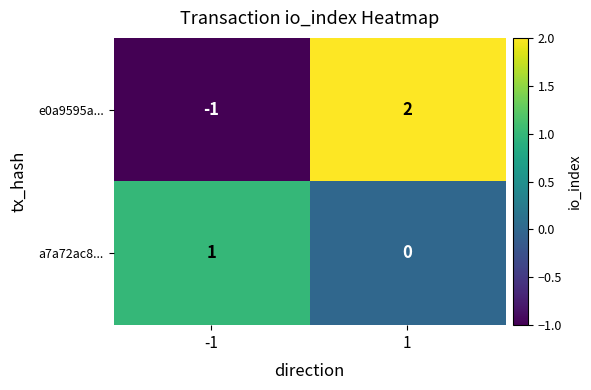

Reading left to right, list all the values displayed in this chart.

e0a9595a...: -1=-1	1=2
a7a72ac8...: -1=1	1=0